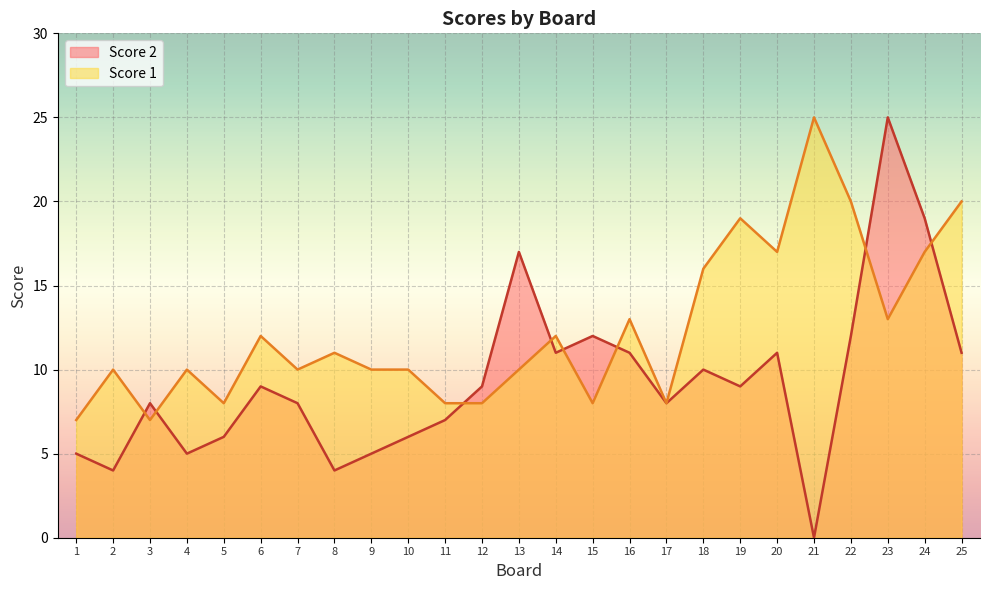

How many categories are shown in the chart?

25